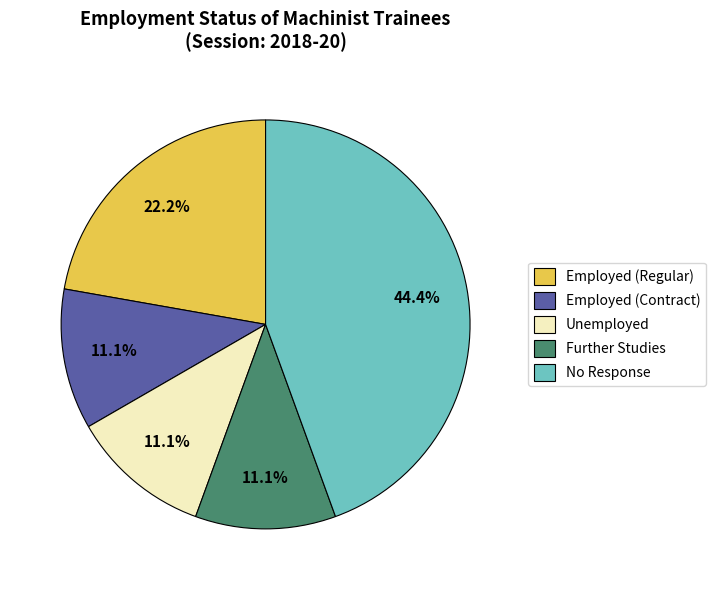

Which slice is the largest?

No Response